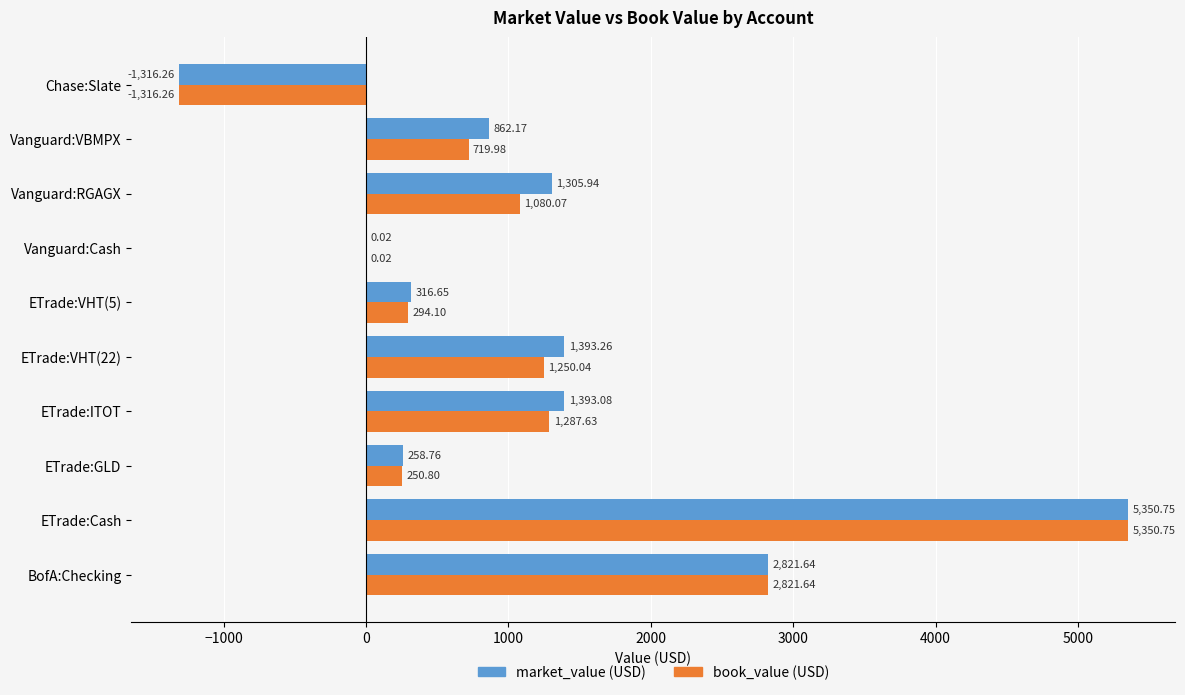

What are all the series names shown in the legend?

market_value (USD), book_value (USD)